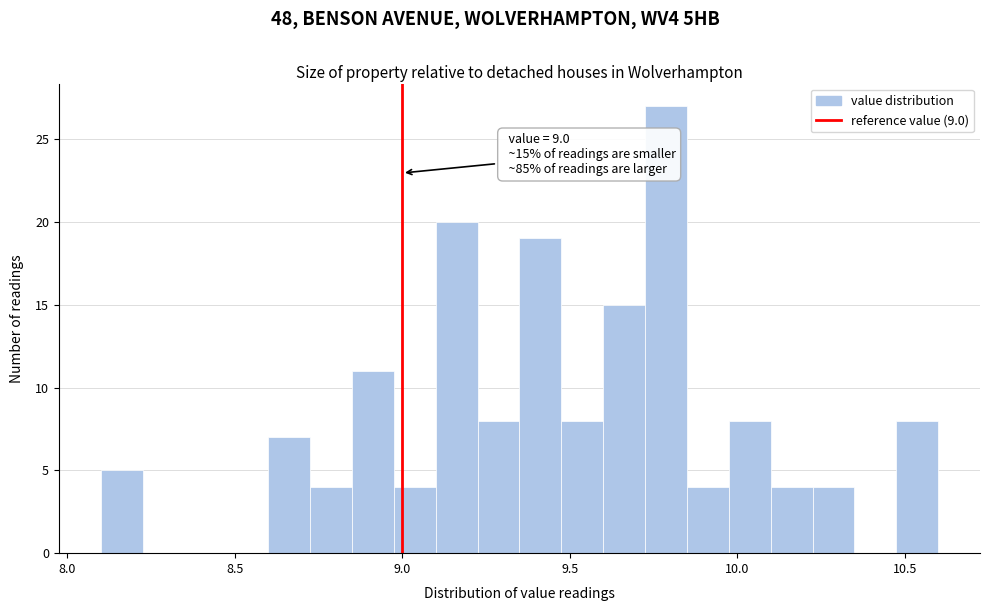

Around what value on the x-axis is the tallest bar? Give the approximate position of its centre, as read against the axis.

9.80